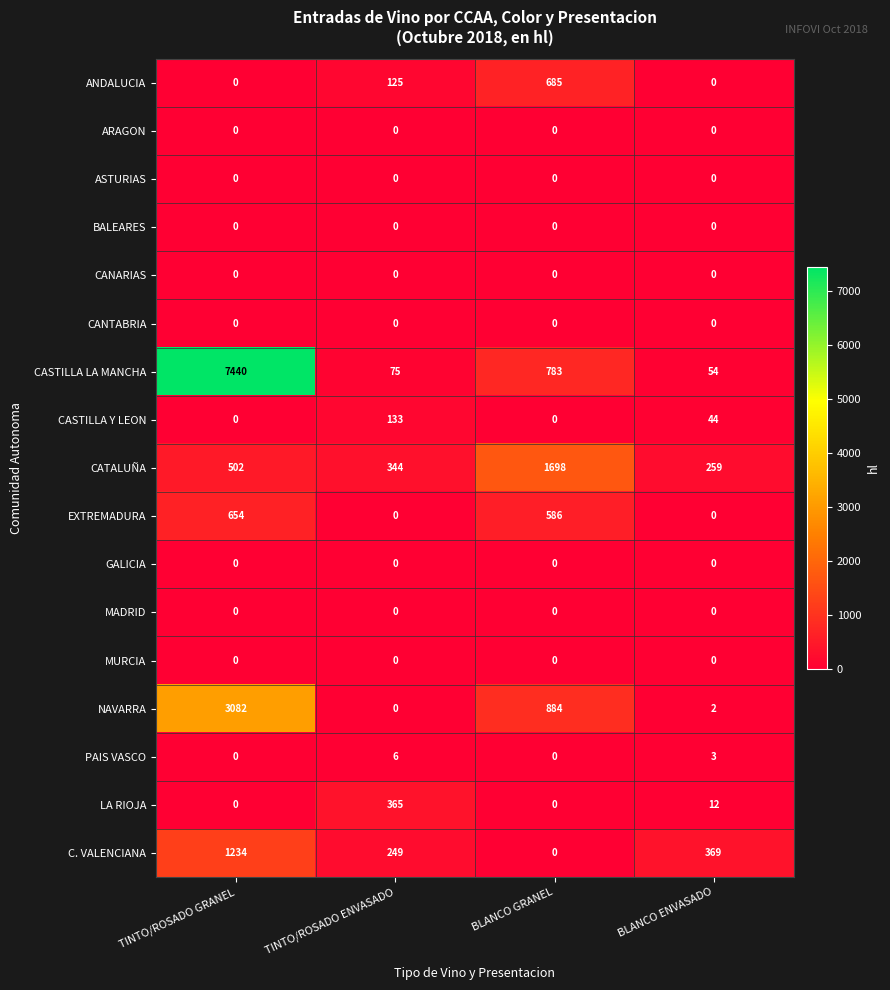

What is the total value across all series at TINTO/ROSADO ENVASADO?

1297